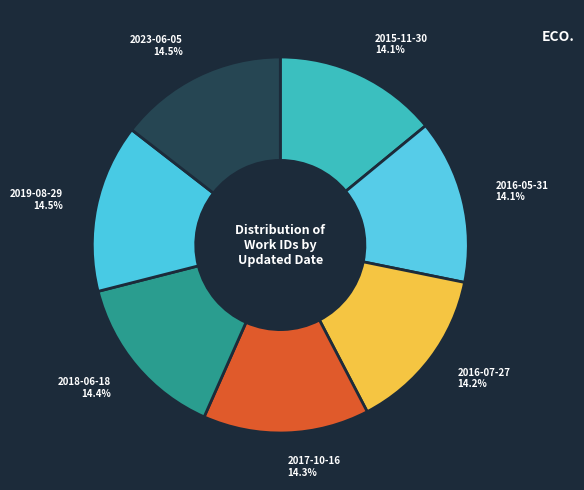

Approximately how many times larger is the value at 2018-06-18 compared to 2016-05-31?

1.0